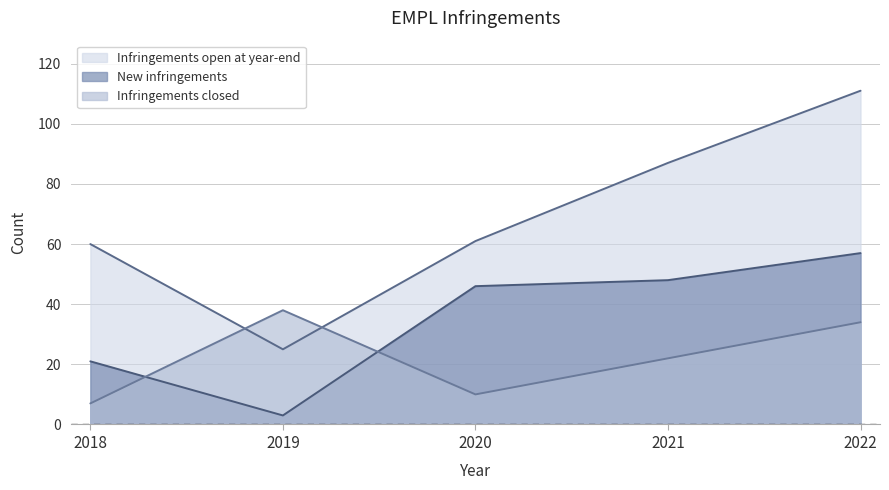

At 2018, list the series in order from largest to smallest.

Infringements open at year-end, New infringements, Infringements closed